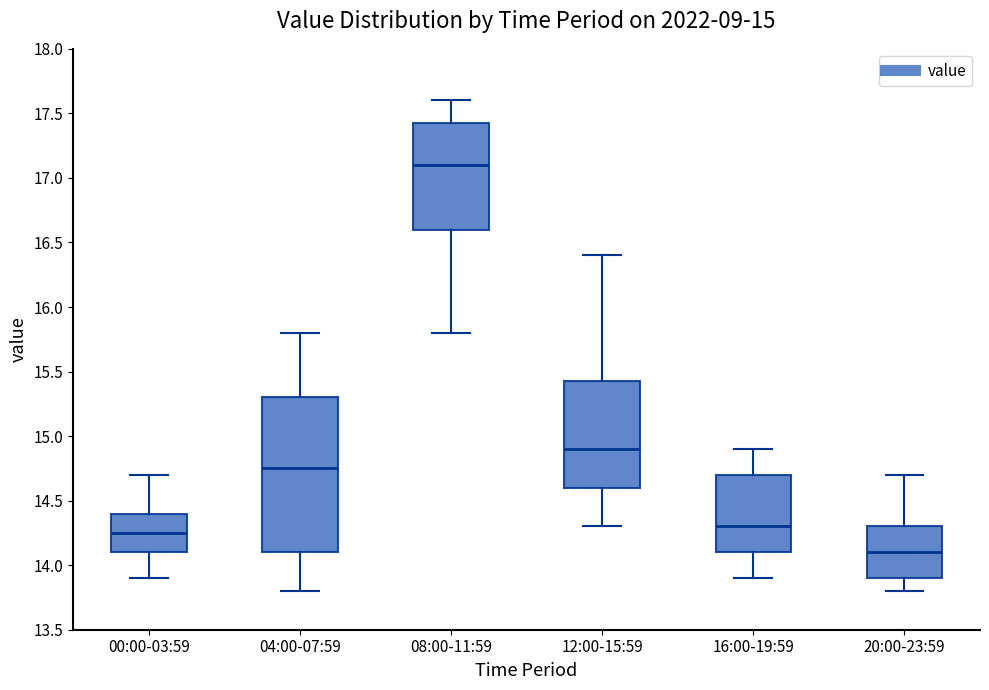

Which box has the lowest median line?

20:00-23:59